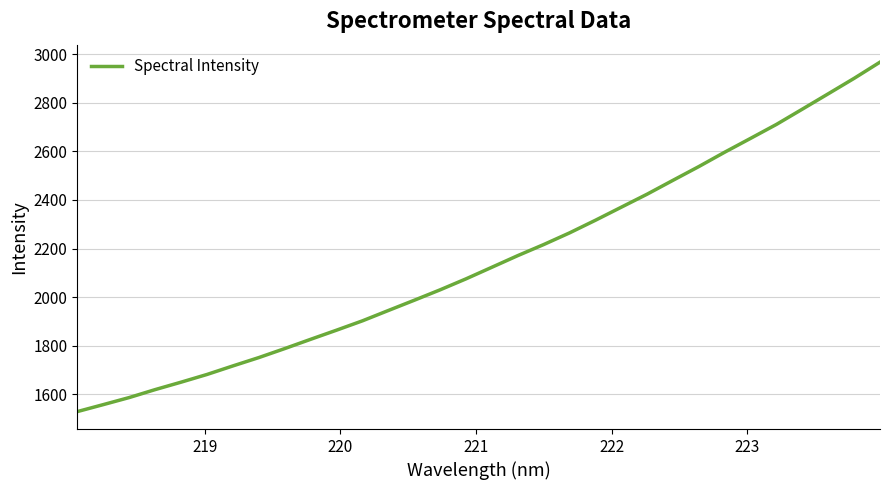

What is the smallest value displayed?

1528.6